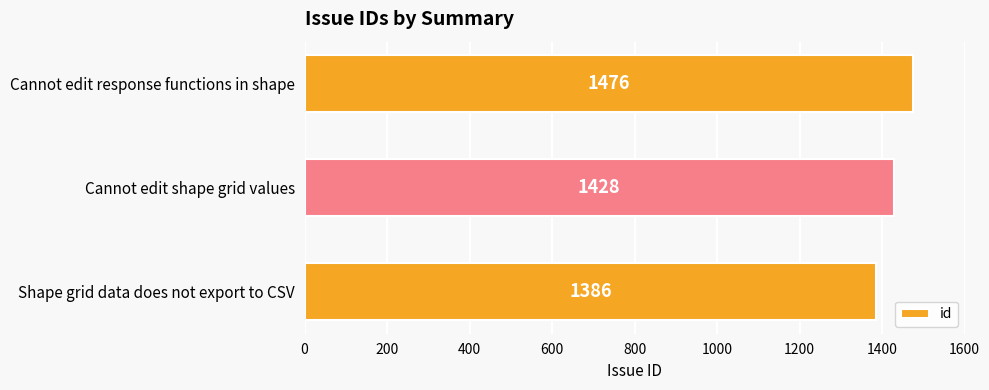

Reading top to bottom, transcribe all the data shown in this chart.

Cannot edit response functions in shape=1476	Cannot edit shape grid values=1428	Shape grid data does not export to CSV=1386